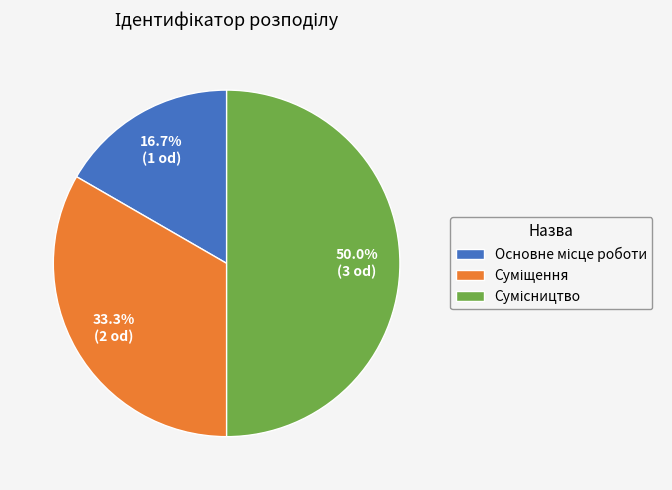

To the nearest percent, what is the combined percentage of Сумісництво and Суміщення?

83%